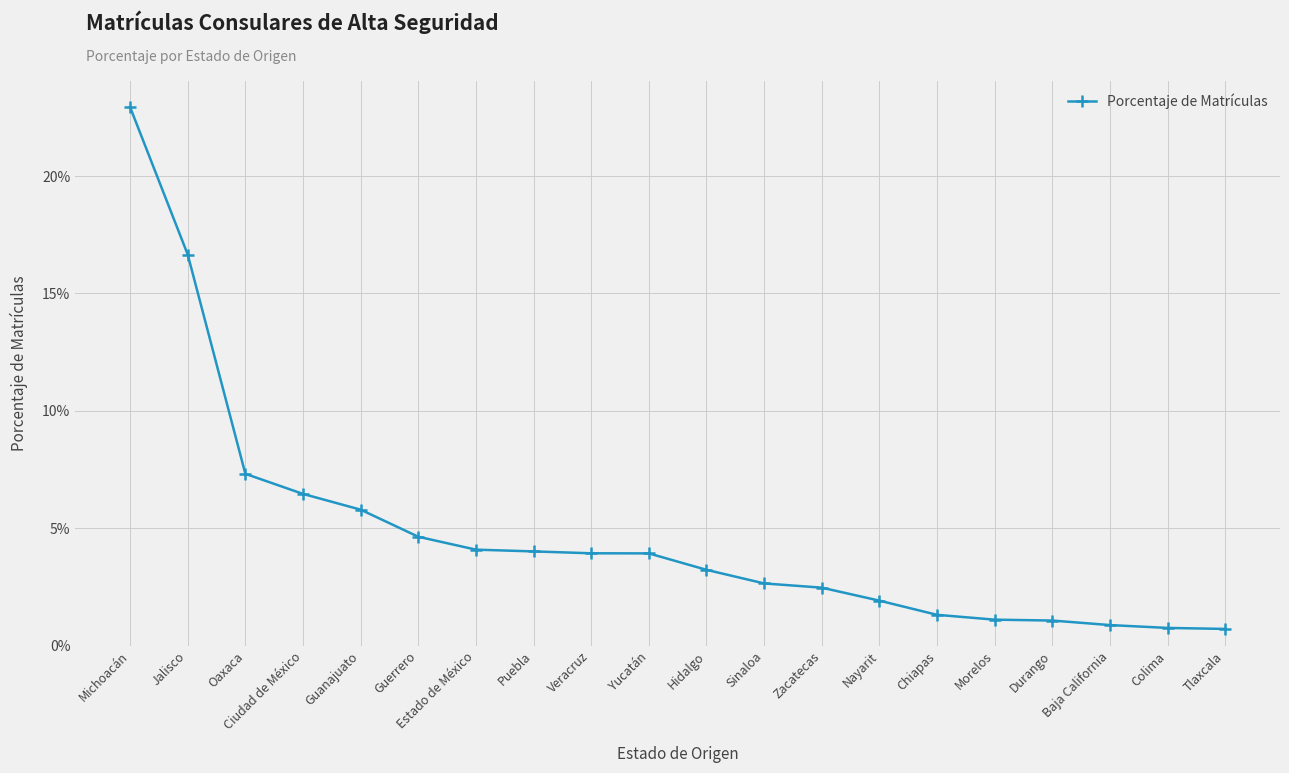

List the labels in order of value, smallest first.

Tlaxcala, Colima, Baja California, Durango, Morelos, Chiapas, Nayarit, Zacatecas, Sinaloa, Hidalgo, Yucatán, Veracruz, Puebla, Estado de México, Guerrero, Guanajuato, Ciudad de México, Oaxaca, Jalisco, Michoacán